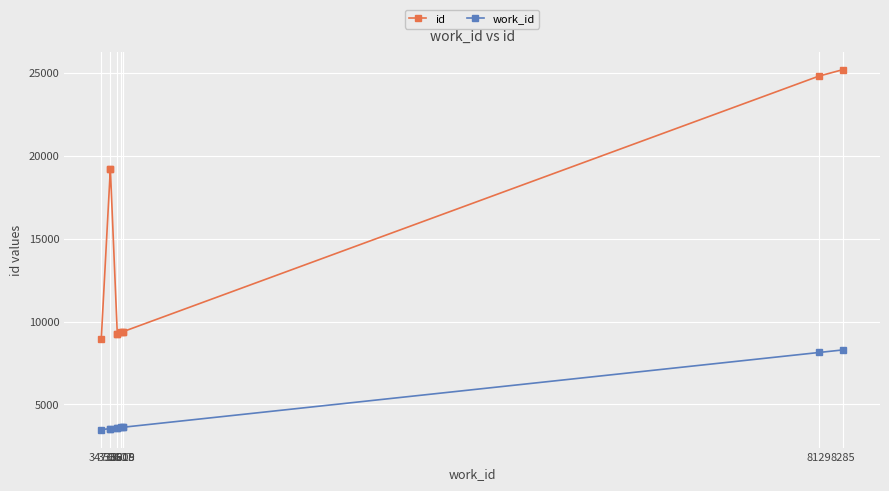

The value of work_id at 3580 is 3580. True or false?

True